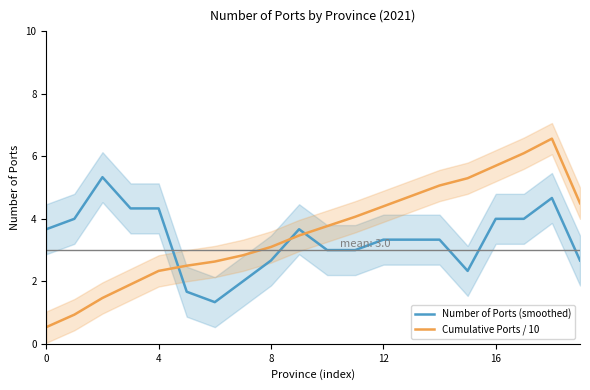

What is the difference between the Cumulative Ports / 10 values at 10 and 7?

0.9